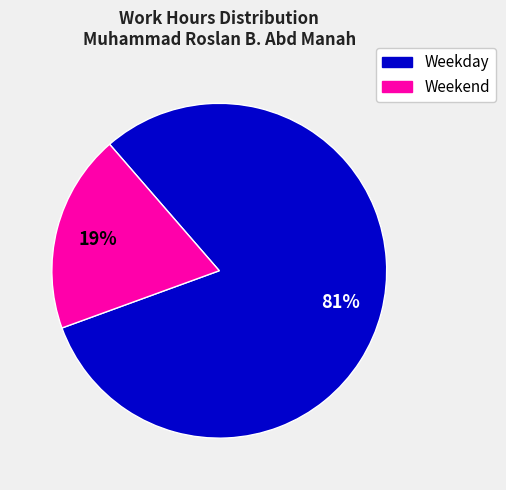

Is there any slice that represents more than half of the pie?

Yes